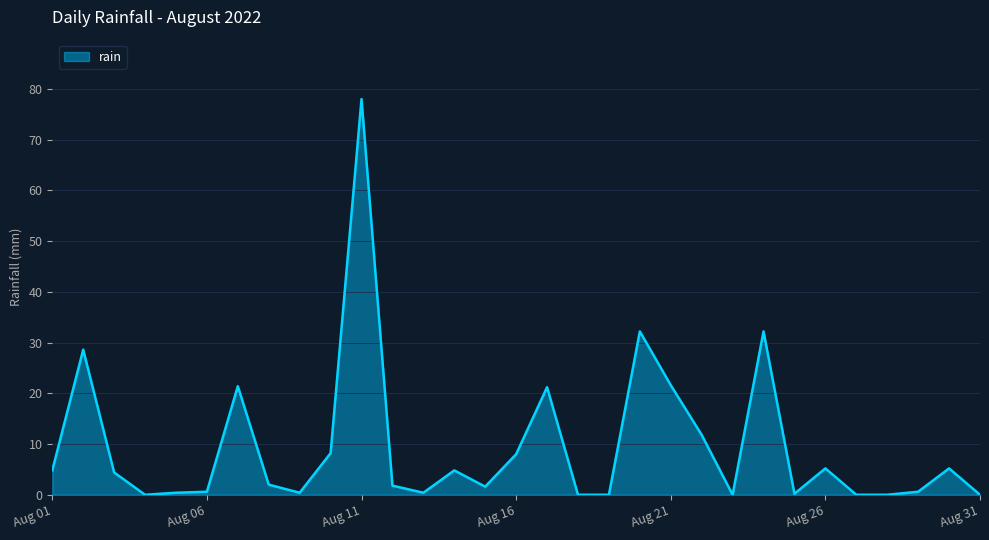

What is the maximum value shown in the chart?

78.0